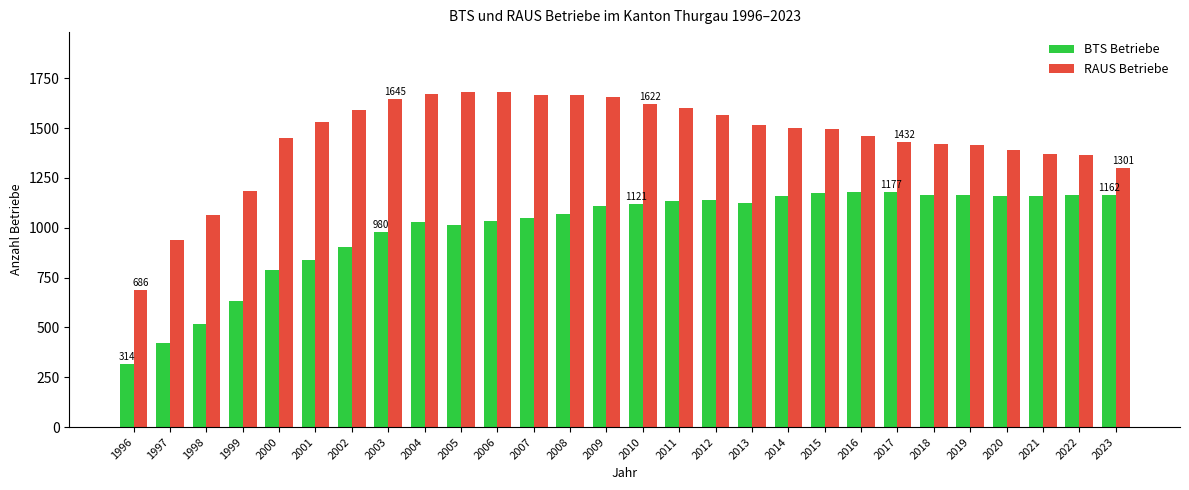

What is the difference between the second highest and second lowest values in the BTS Betriebe series?

757